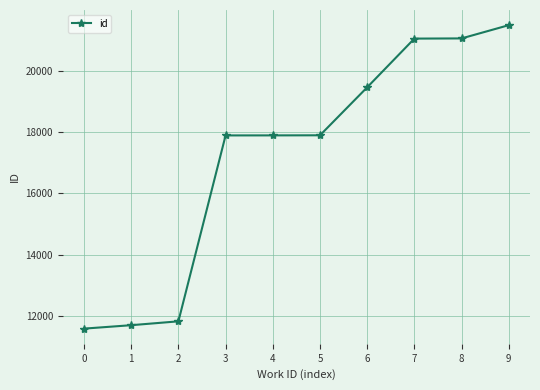

What is the average value?

17180